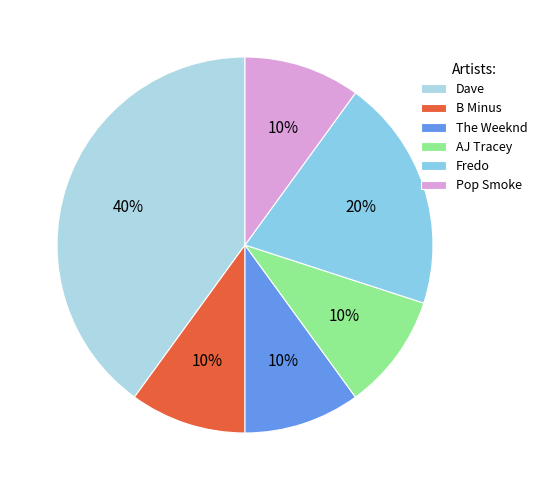

Which category has the biggest portion of the pie?

Dave